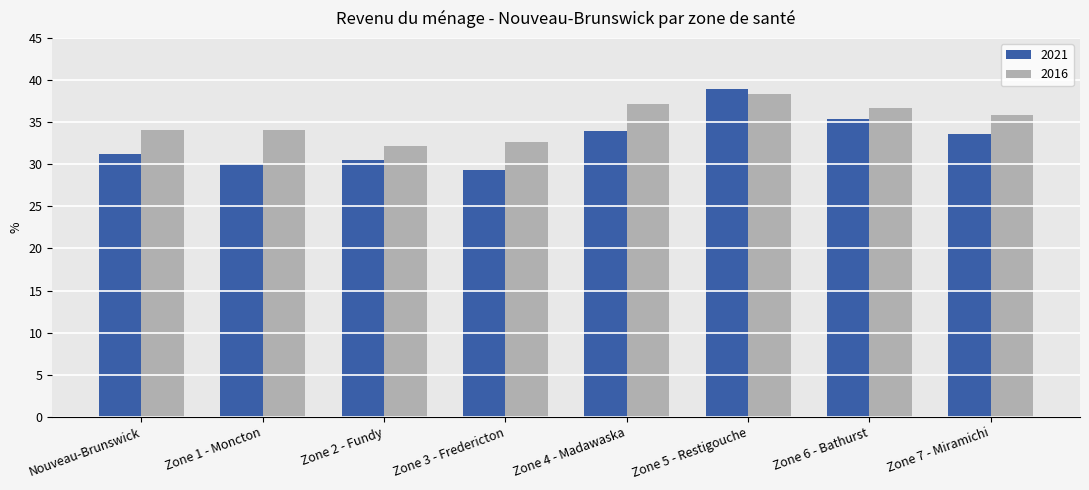

How many groups of bars are there?

8